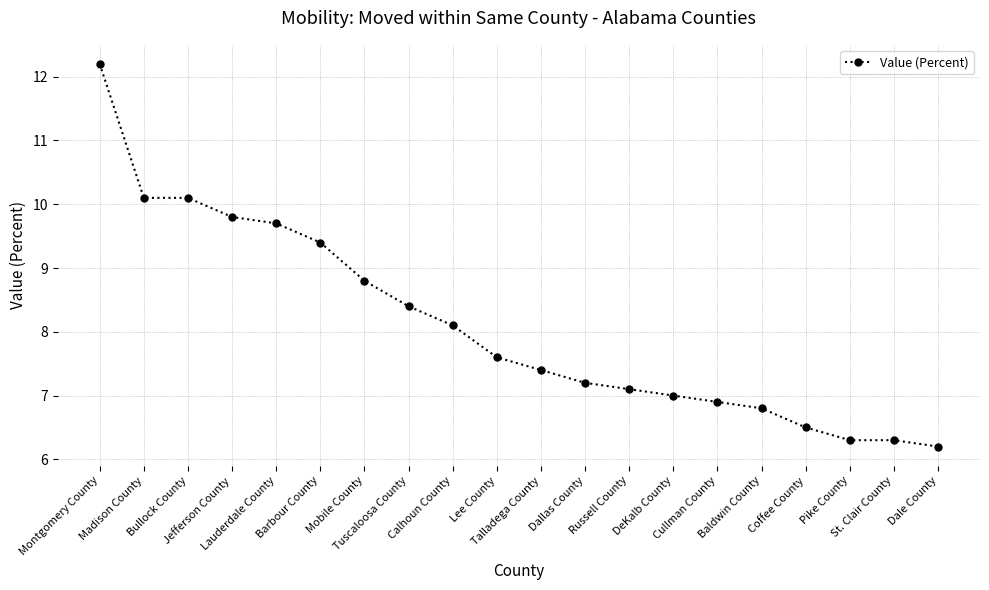

What is the value of the 12th point from the left?

7.2